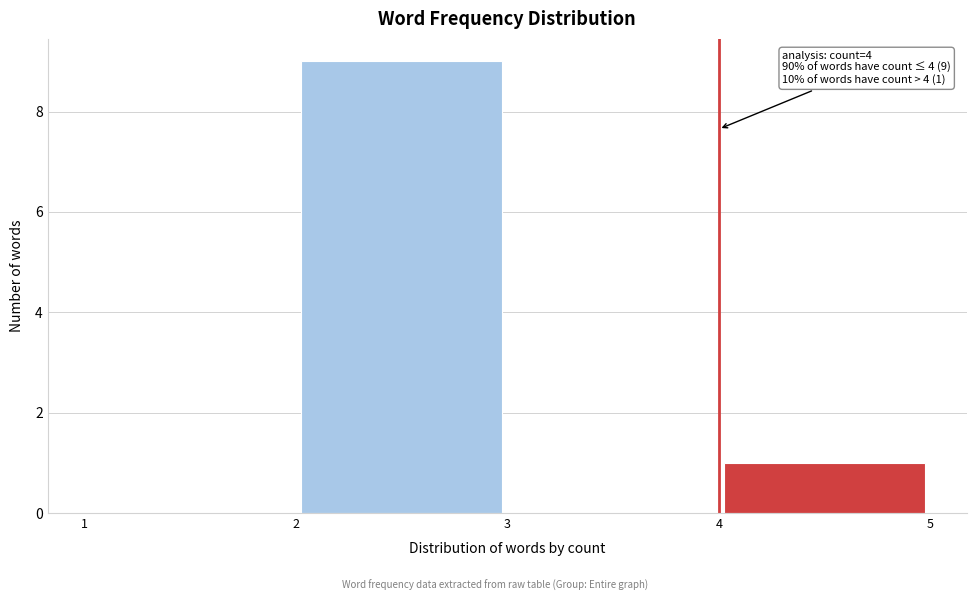

Over which range of the x-axis is the bar tallest?

2 to 3